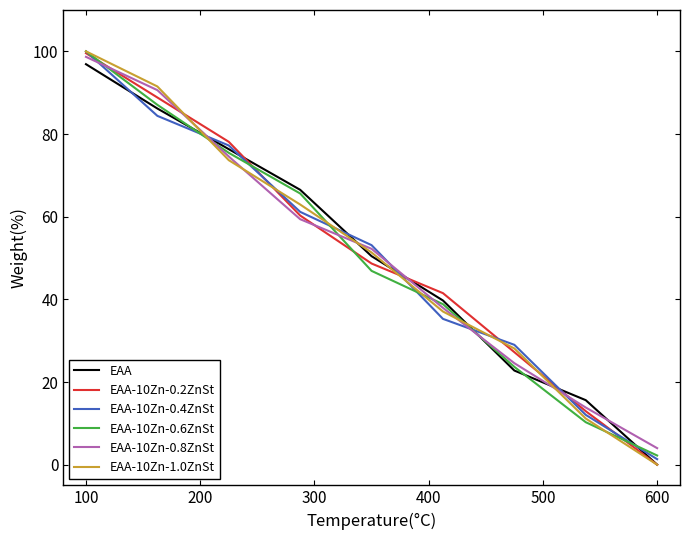

Which series has the widest spread of values?

EAA-10Zn-1.0ZnSt